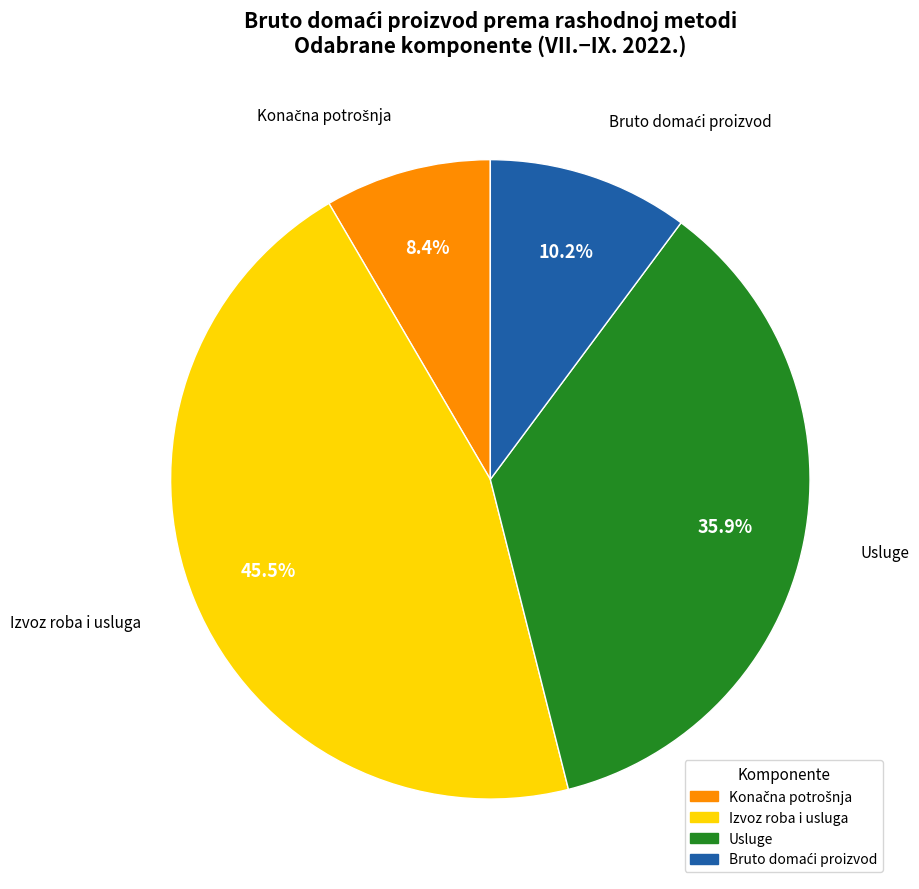

How much of the chart is everything except Izvoz roba i usluga?

54.5%